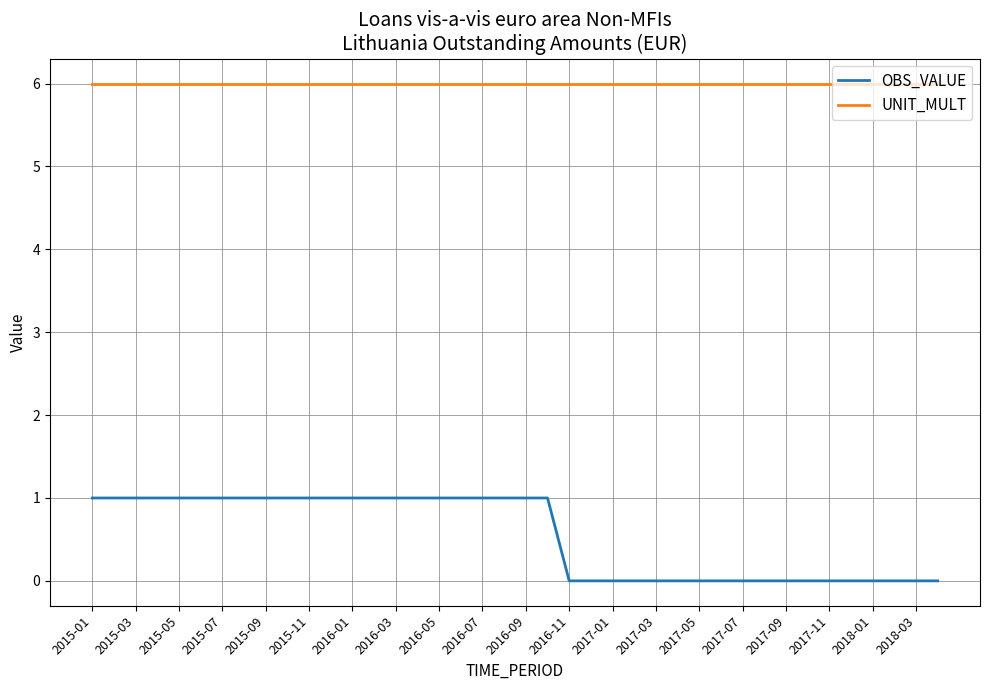

True or false: OBS_VALUE and UNIT_MULT intersect in this chart.

False